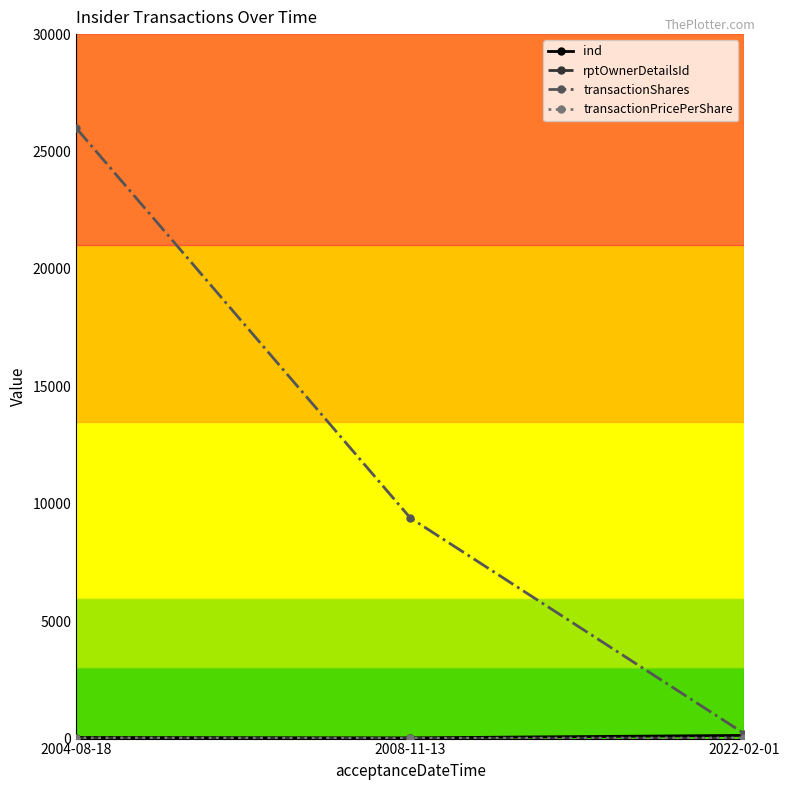

Which series has the largest range (max minus min)?

transactionShares